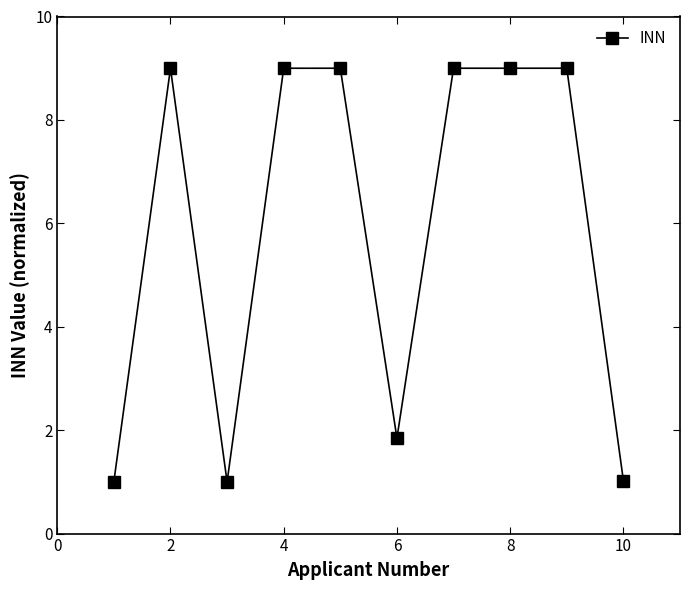

What is the minimum value shown in the chart?

1.0